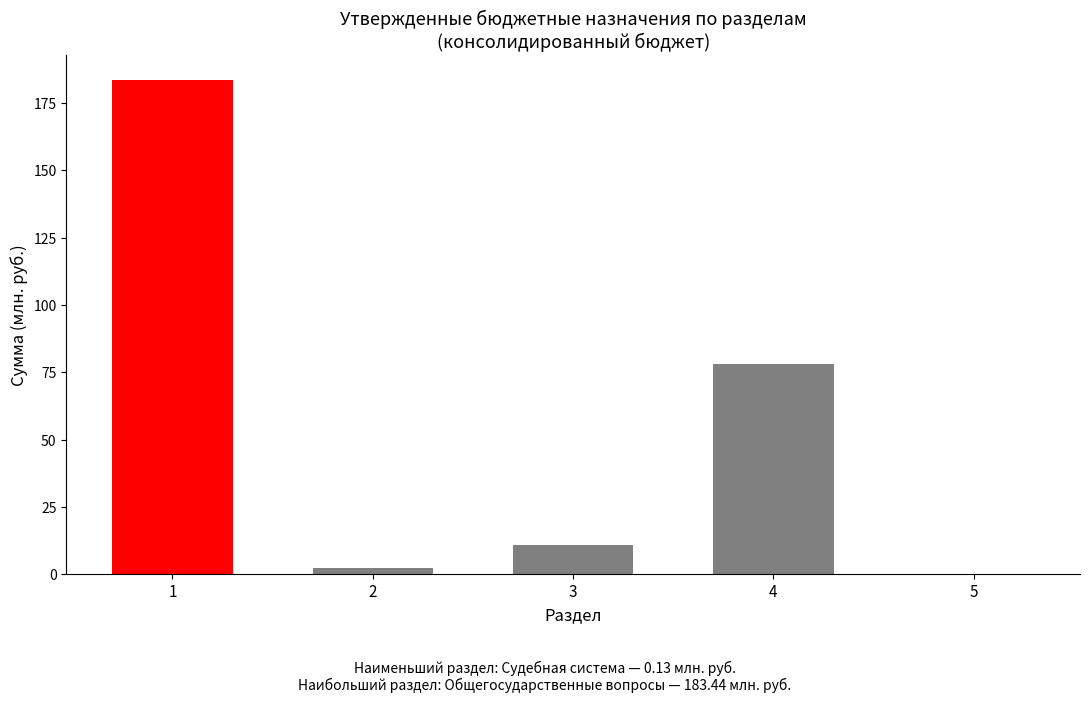

The value at 4 is 78.1. True or false?

True